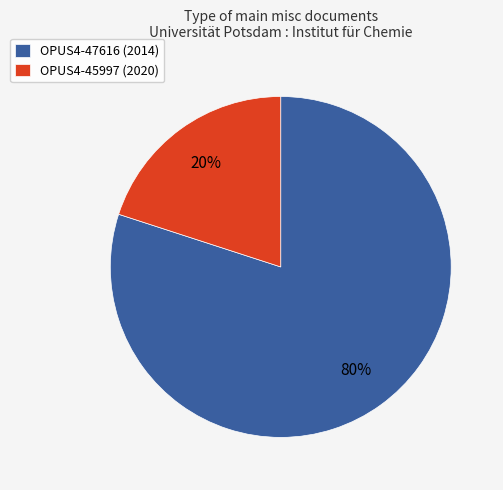

To the nearest percent, what is the difference between the OPUS4-47616 (2014) and OPUS4-45997 (2020) slice percentages?

60%